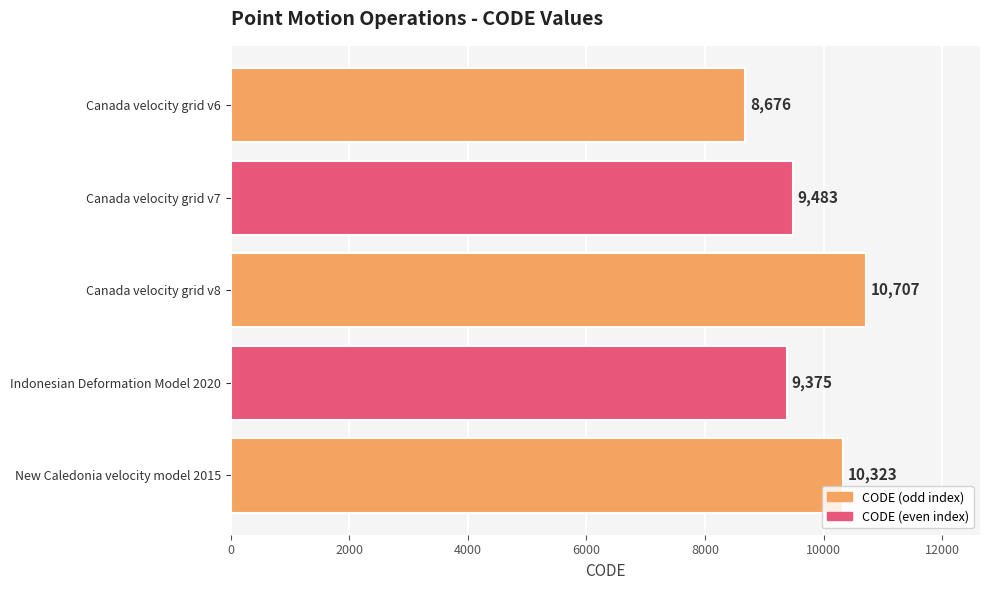

Reading bottom to top, transcribe all the data shown in this chart.

New Caledonia velocity model 2015=10323	Indonesian Deformation Model 2020=9375	Canada velocity grid v8=10707	Canada velocity grid v7=9483	Canada velocity grid v6=8676